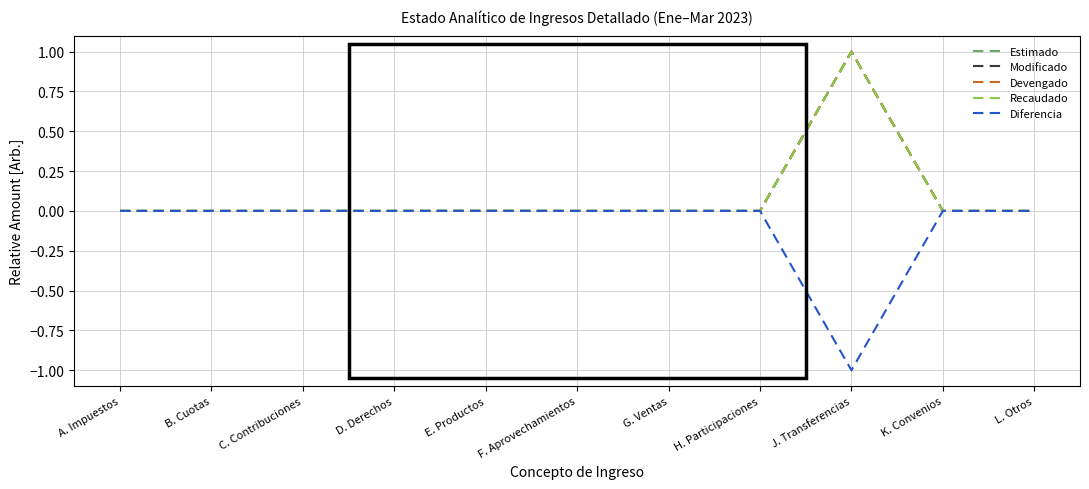

What is the label of the 2nd point from the left?

B. Cuotas